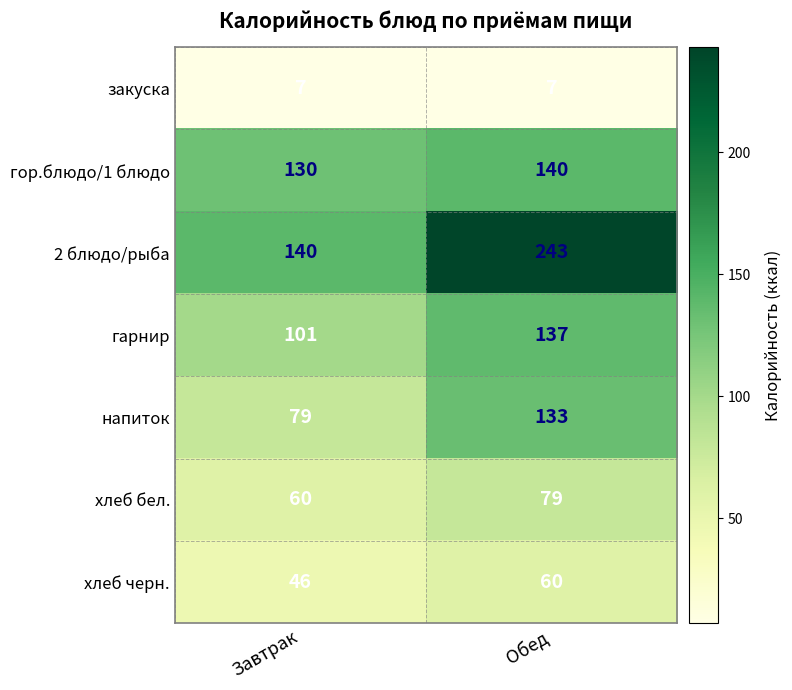

Rank the series at Обед from lowest to highest value.

закуска, хлеб черн., хлеб бел., напиток, гарнир, гор.блюдо/1 блюдо, 2 блюдо/рыба